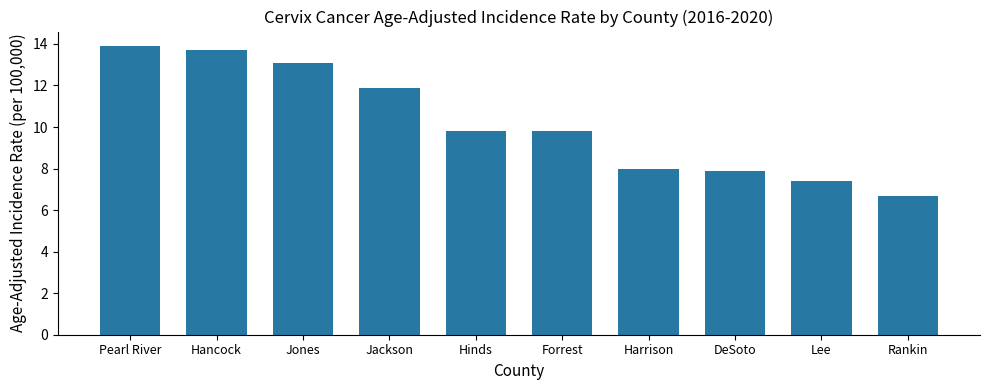

Reading right to left, transcribe all the data shown in this chart.

Rankin=6.7	Lee=7.4	DeSoto=7.9	Harrison=8.0	Forrest=9.8	Hinds=9.8	Jackson=11.9	Jones=13.1	Hancock=13.7	Pearl River=13.9